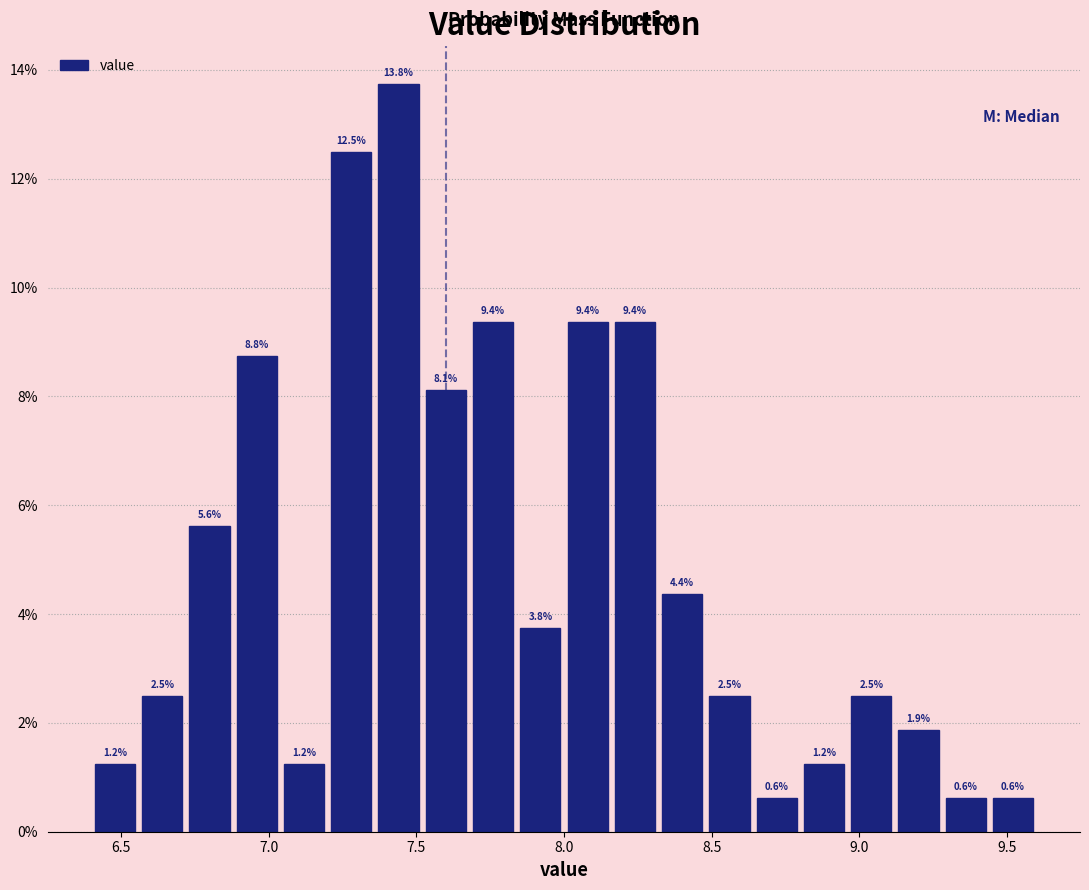

Read against the x-axis, roughly where is the centre of the tallest bar?

7.45